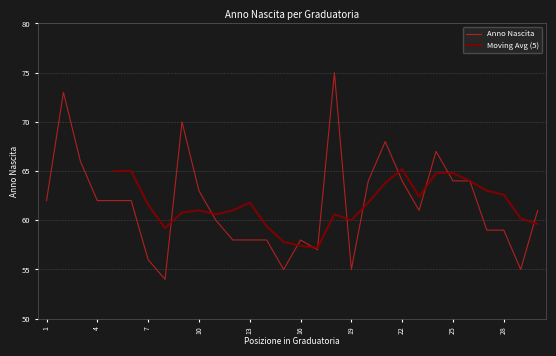

How many points are higher than both their immediate neighbors (excluding endpoints)?

6